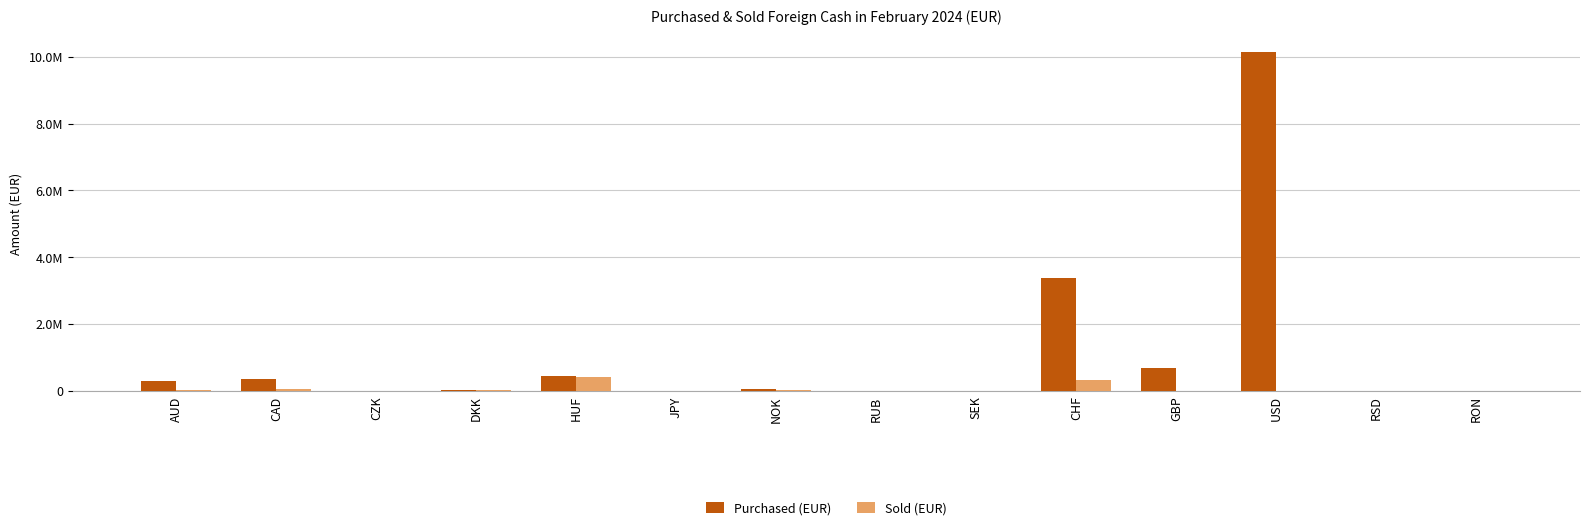

What are all the series names shown in the legend?

Purchased (EUR), Sold (EUR)